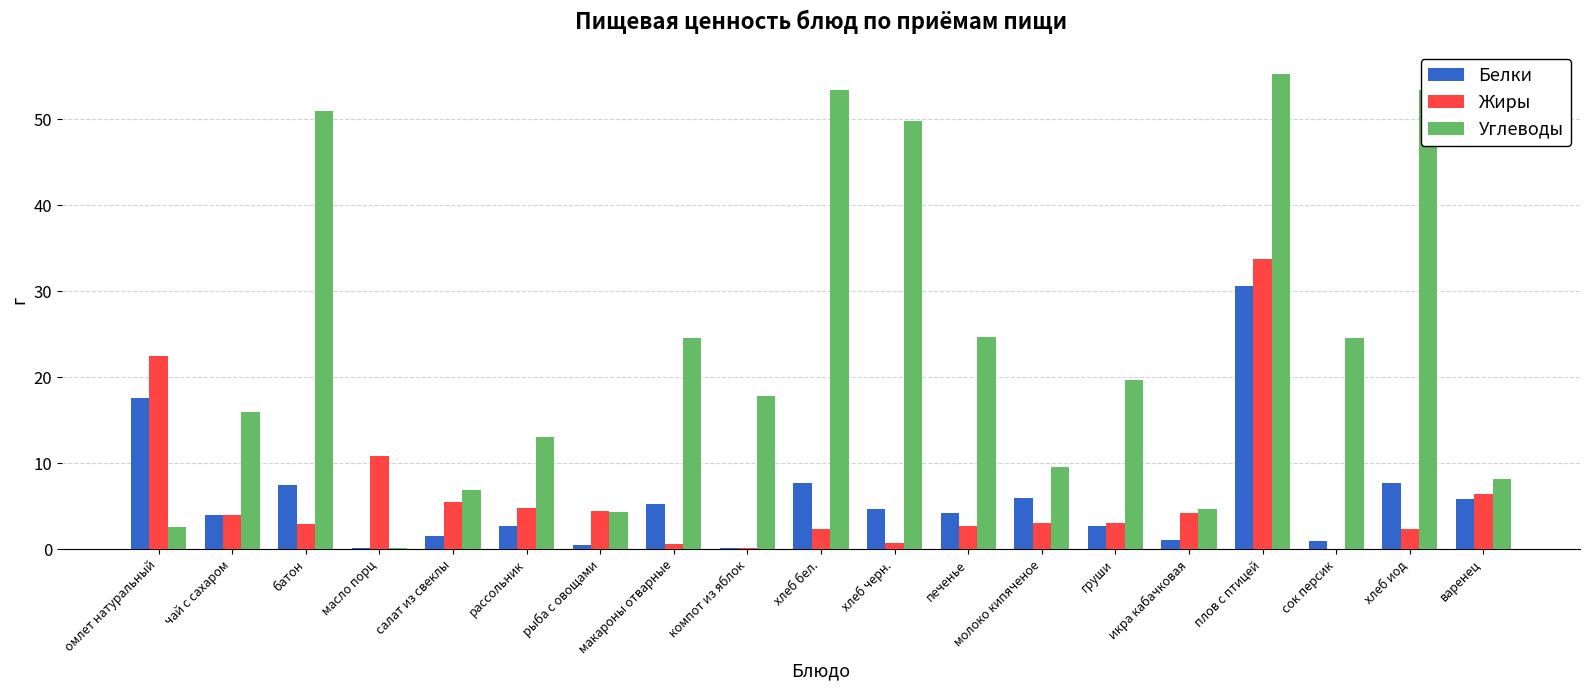

Which series changed the most between рассольник and макароны отварные?

Углеводы